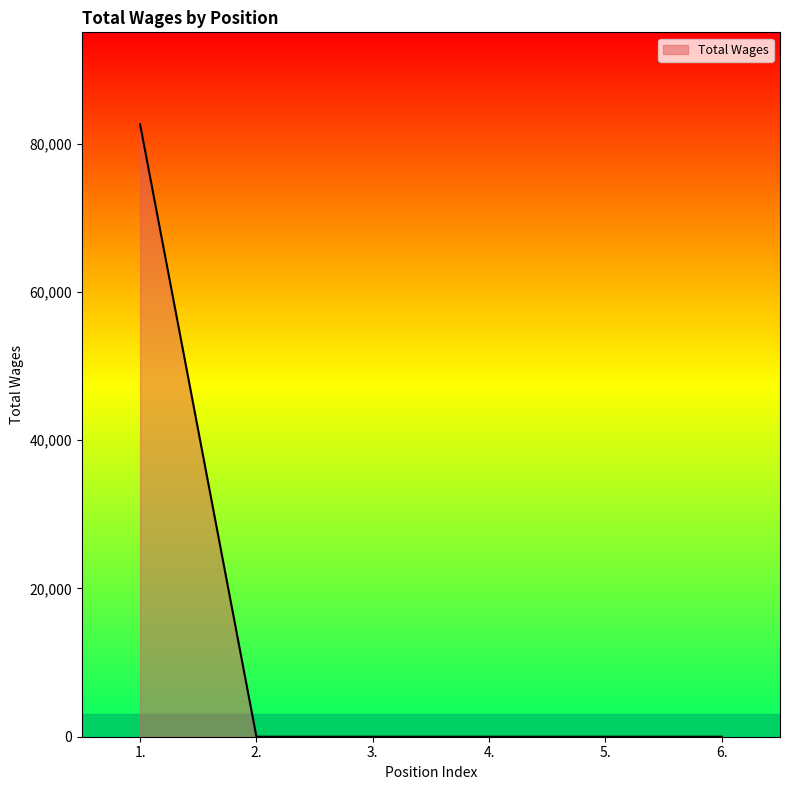

The value at 5. is 0. True or false?

True